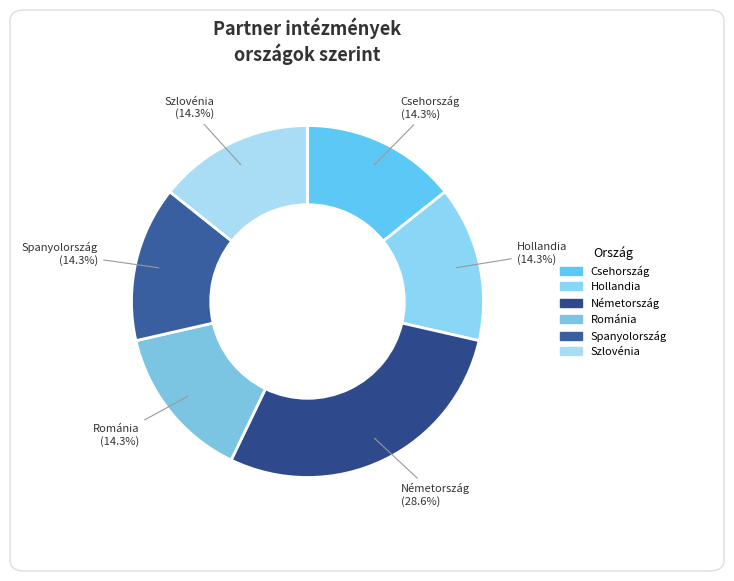

How many slices are in this pie chart?

6